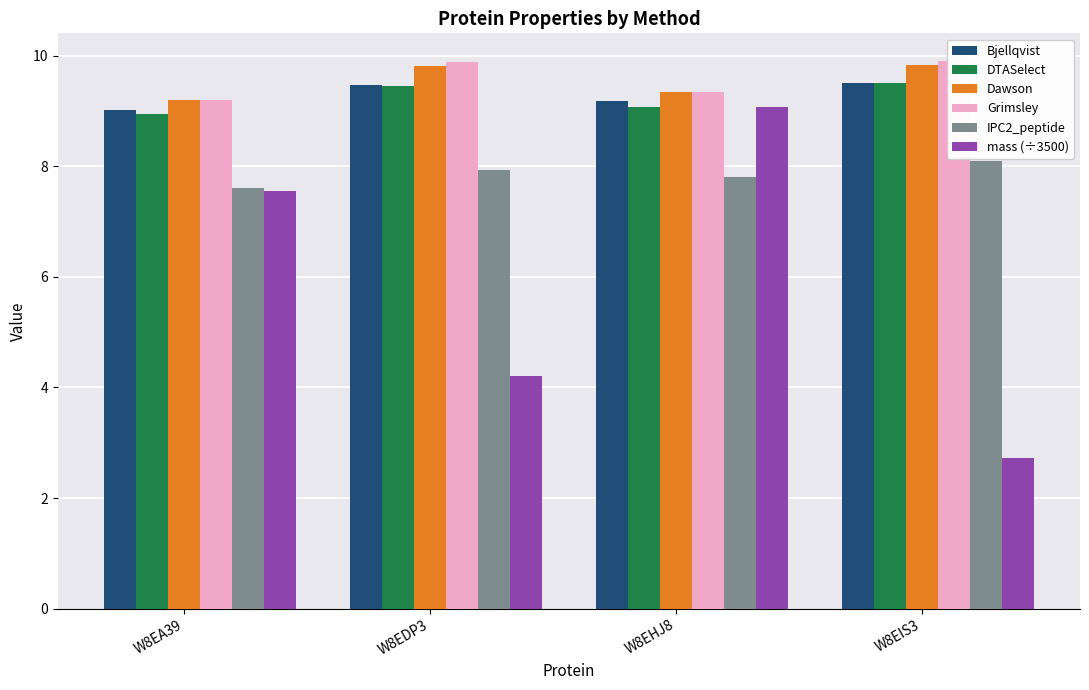

What are all the series names shown in the legend?

Bjellqvist, DTASelect, Dawson, Grimsley, IPC2_peptide, mass (÷3500)